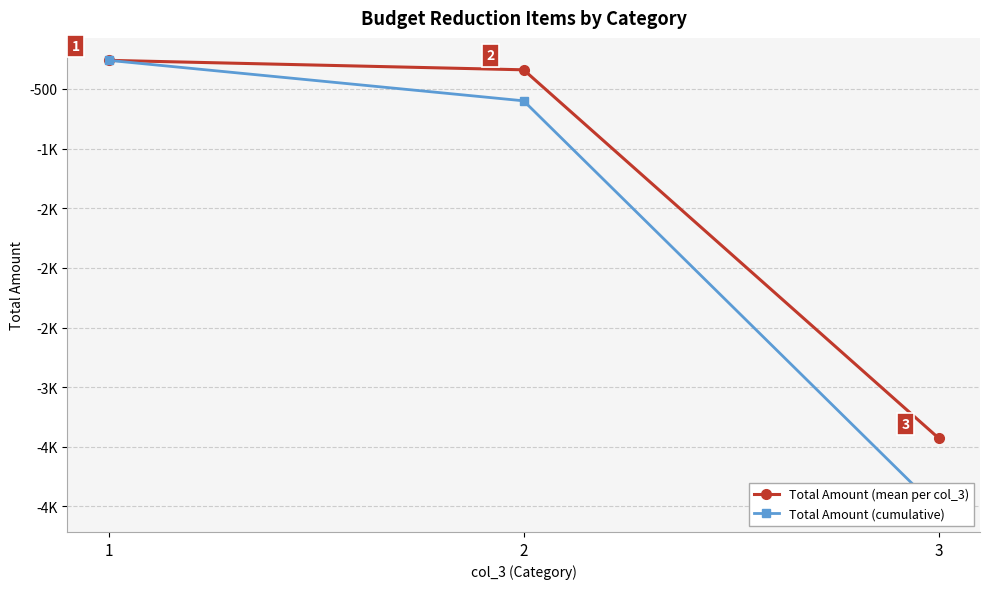

What is the average value of the Total Amount (cumulative) series?

-1628.3